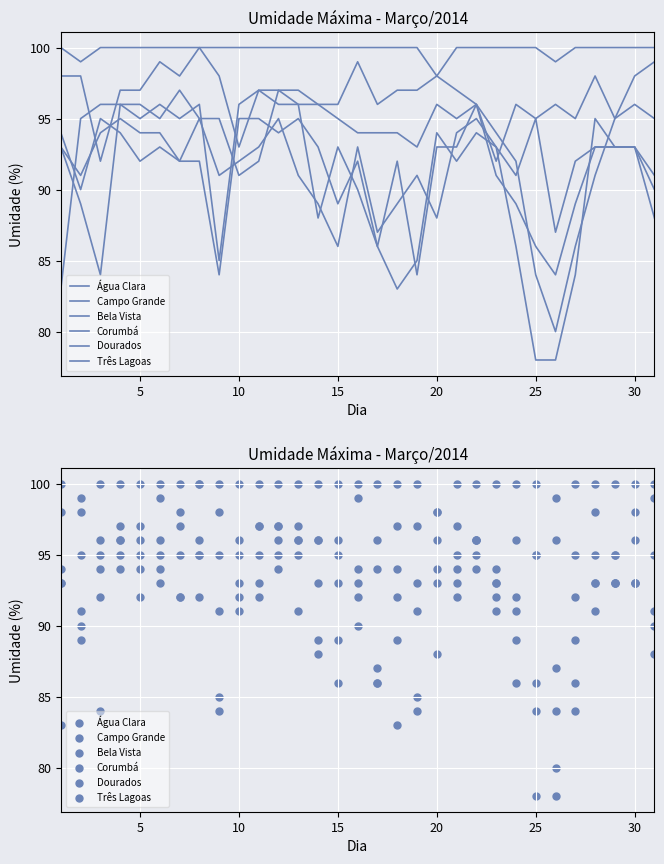

Which series has the widest spread of Y values?

Campo Grande